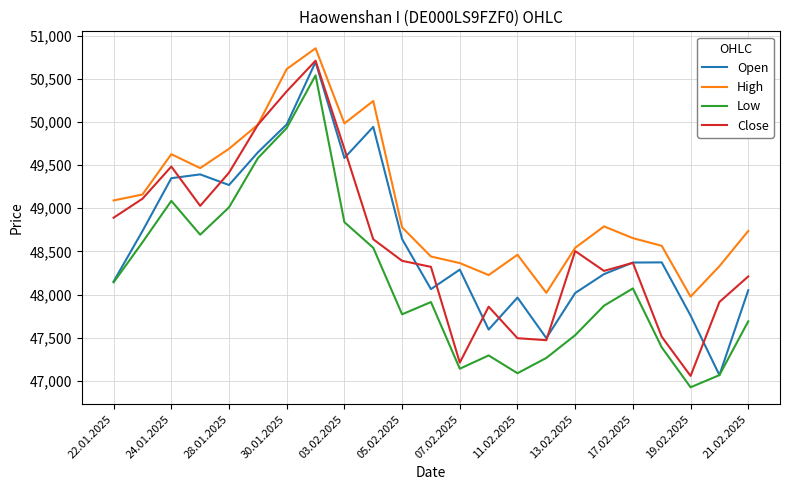

True or false: High and Low cross at least once.

False